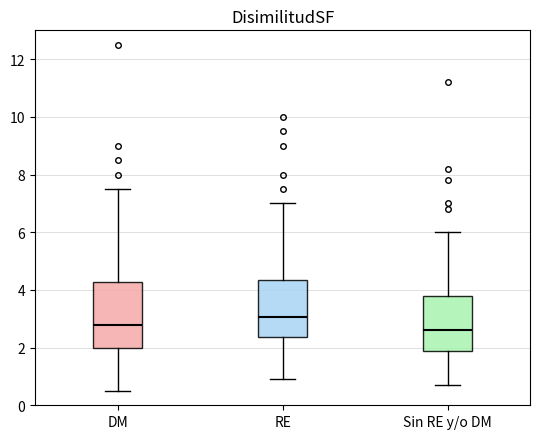

Where is the upper edge of the box for RE on the y-axis? The values are not printed on the chart, so give them approximately, as read against the axis.

4.4